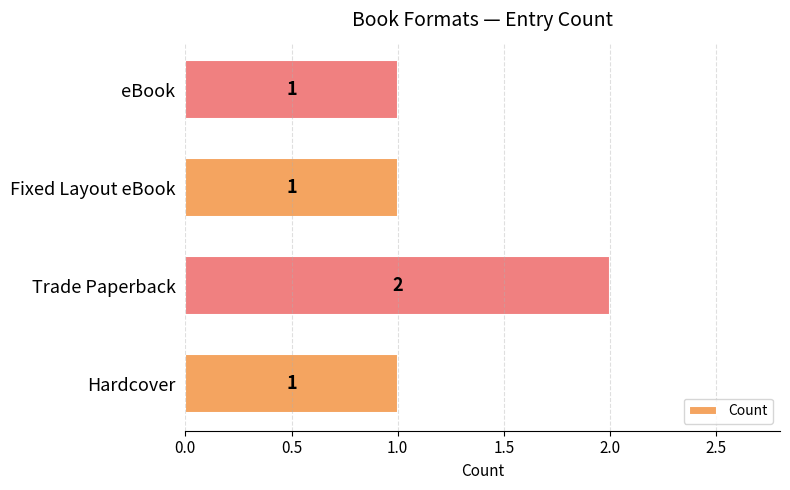

At which category does the chart reach its peak across all series?

Trade Paperback